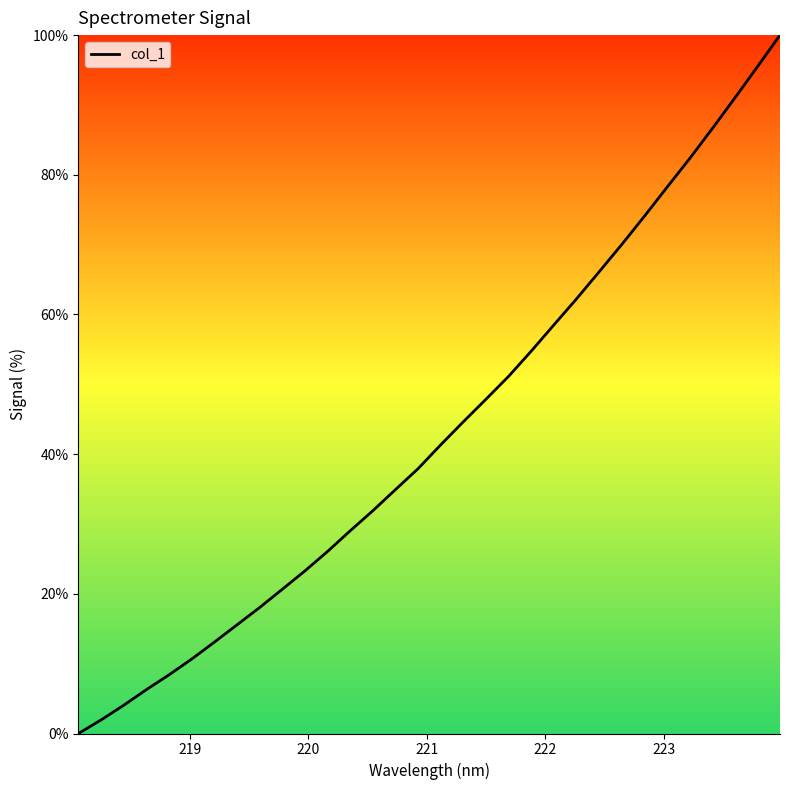

Reading left to right, transcribe all the data shown in this chart.

0.0	1.9	4.1	6.3	8.4	10.7	13.1	15.6	18.0	20.7	23.3	26.1	29.0	31.9	34.9	37.9	41.3	44.6	47.9	51.1	54.8	58.5	62.2	66.1	70.0	74.1	78.2	82.3	86.6	91.0	95.5	100.0